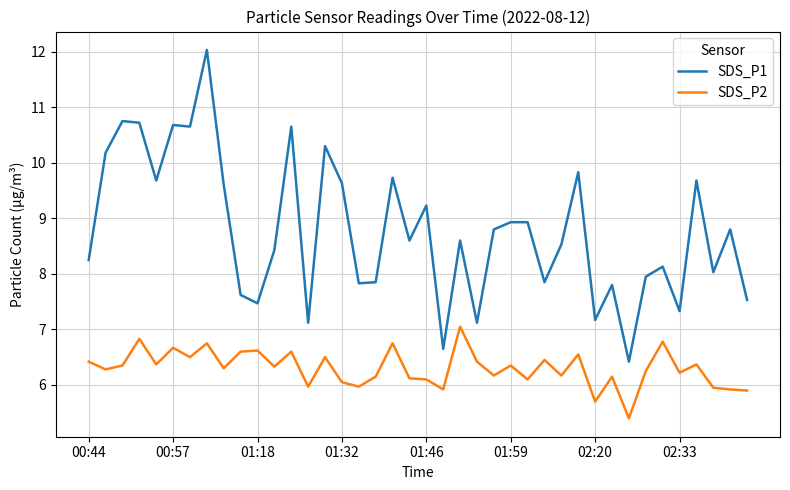

Which series has the widest spread of values?

SDS_P1